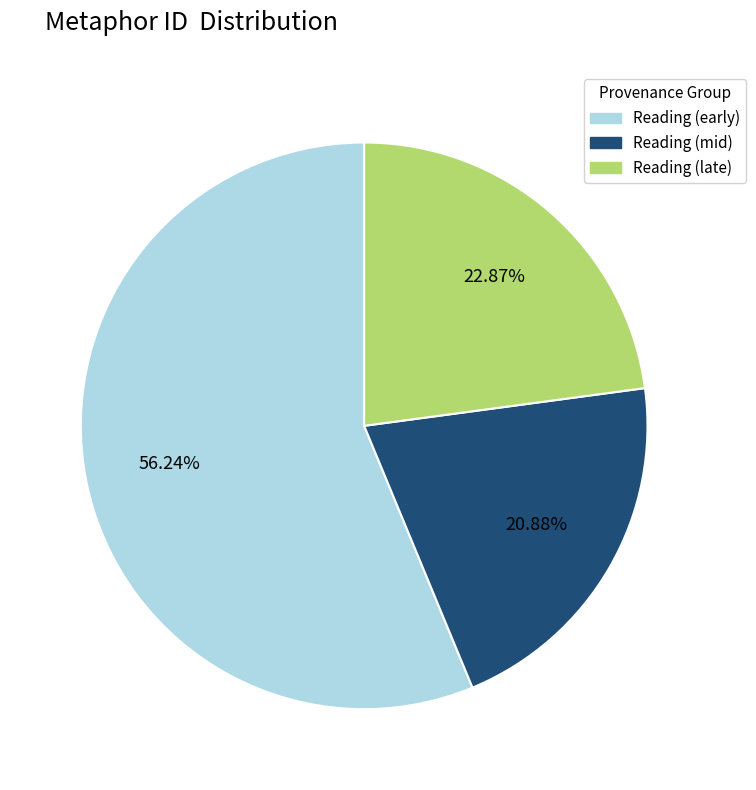

Rank the categories by value from highest to lowest.

Reading (early), Reading (late), Reading (mid)